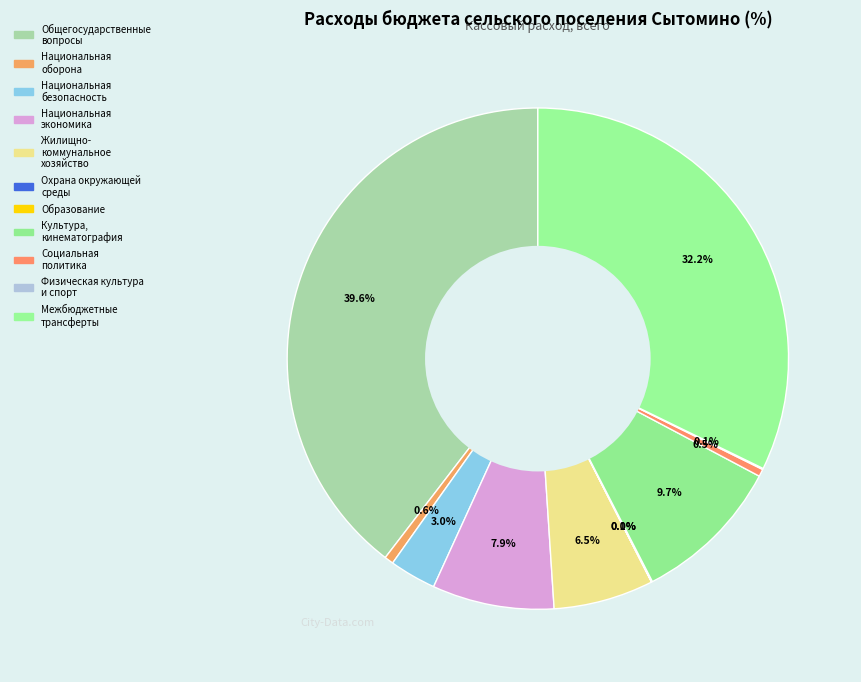

How many segments does this pie chart have?

11